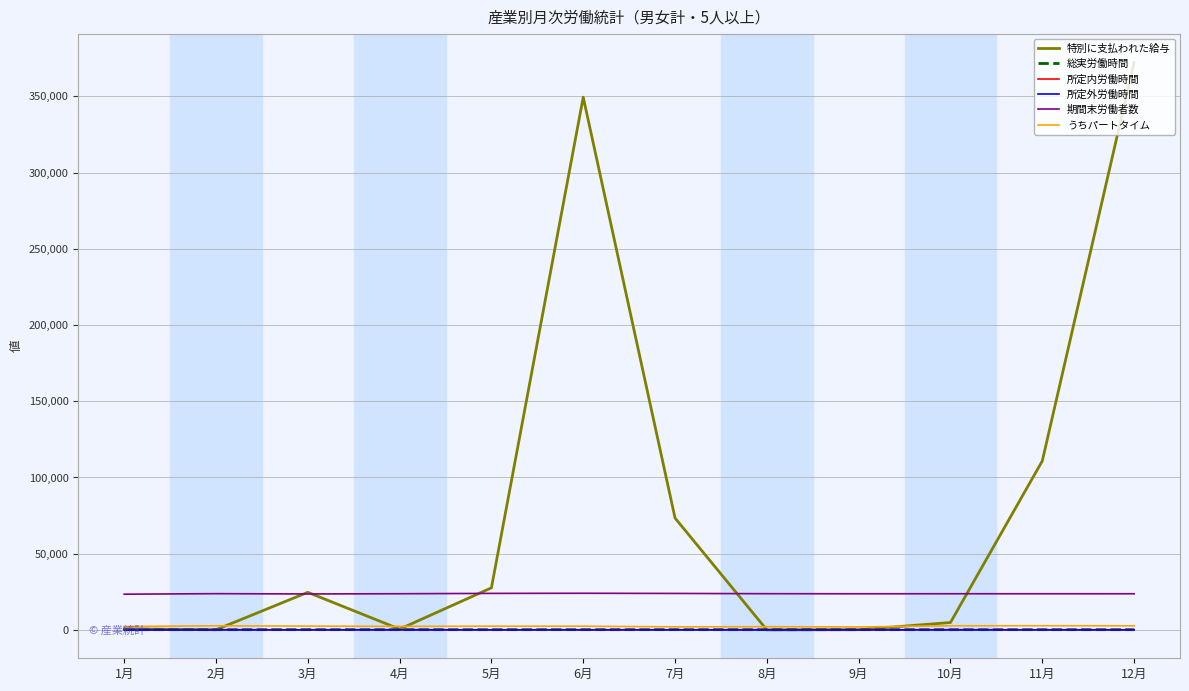

The value of 期間末労働者数 at 1月 is 23427.0. True or false?

True